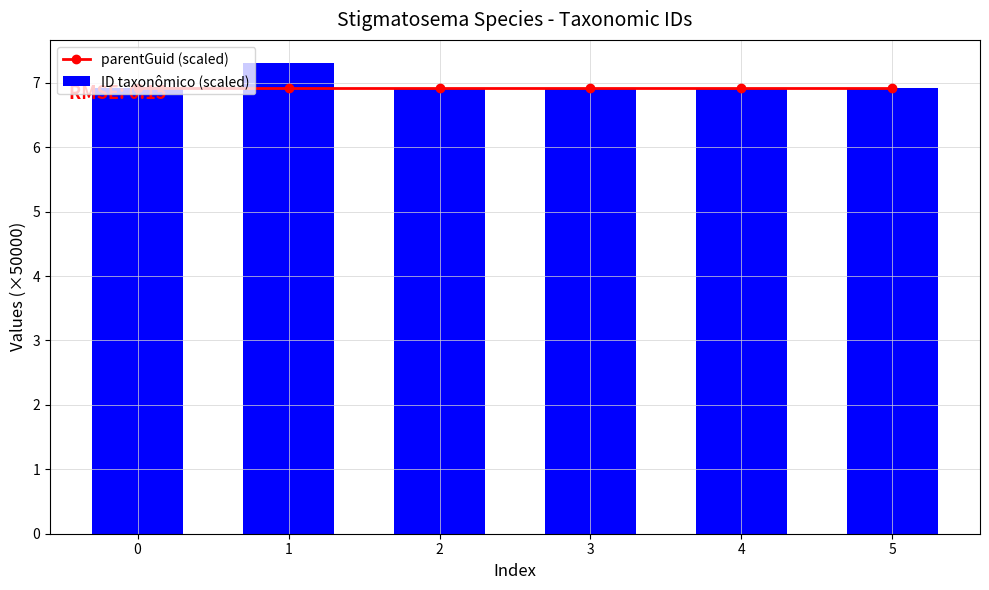

True or false: ID taxonômico (scaled) has a value of 6.9 at 2.

True